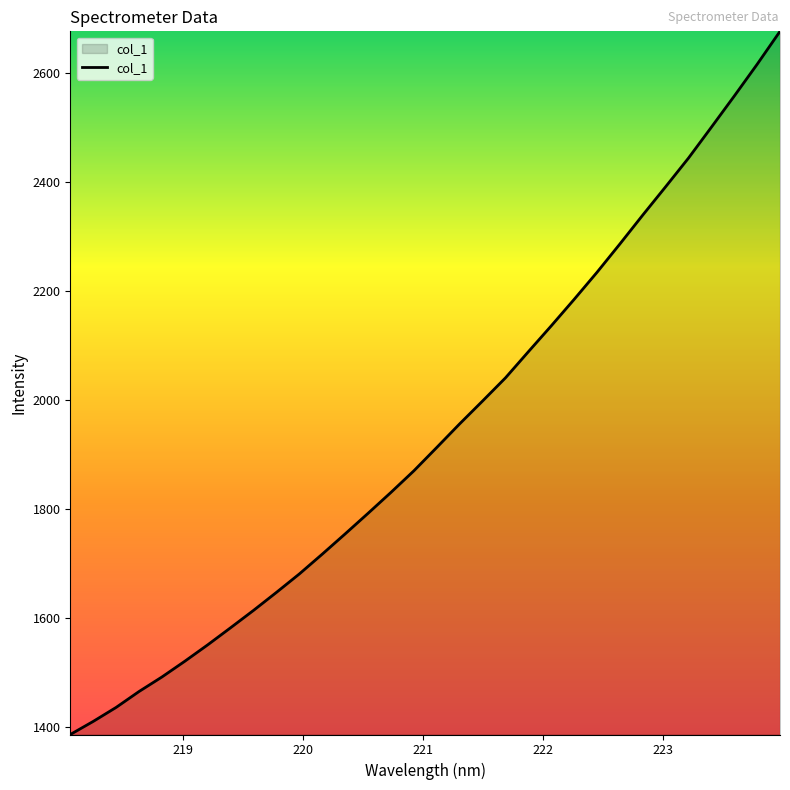

What is the minimum value shown in the chart?

1385.5